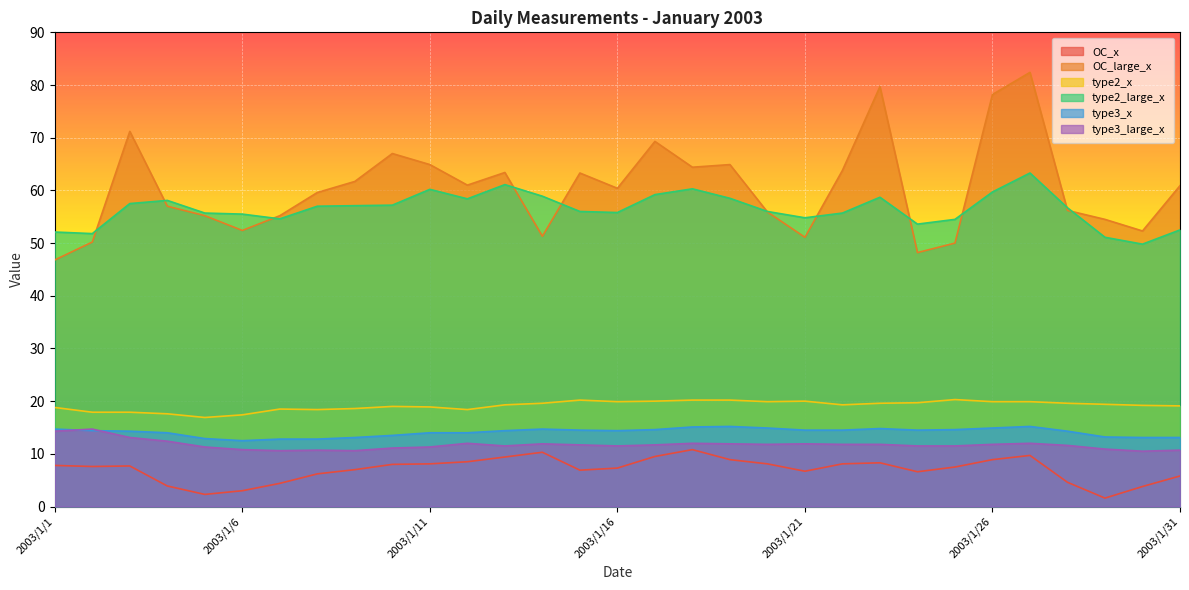

At which category is the sum across all series the highest?

2003/1/27